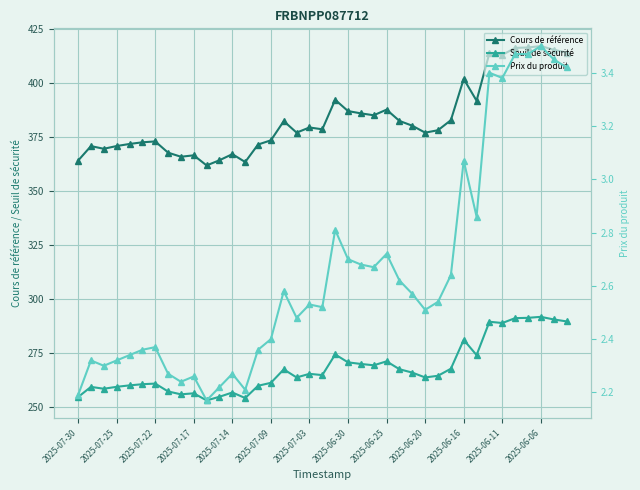

What is the difference between the highest and lowest values at 38?

410.5